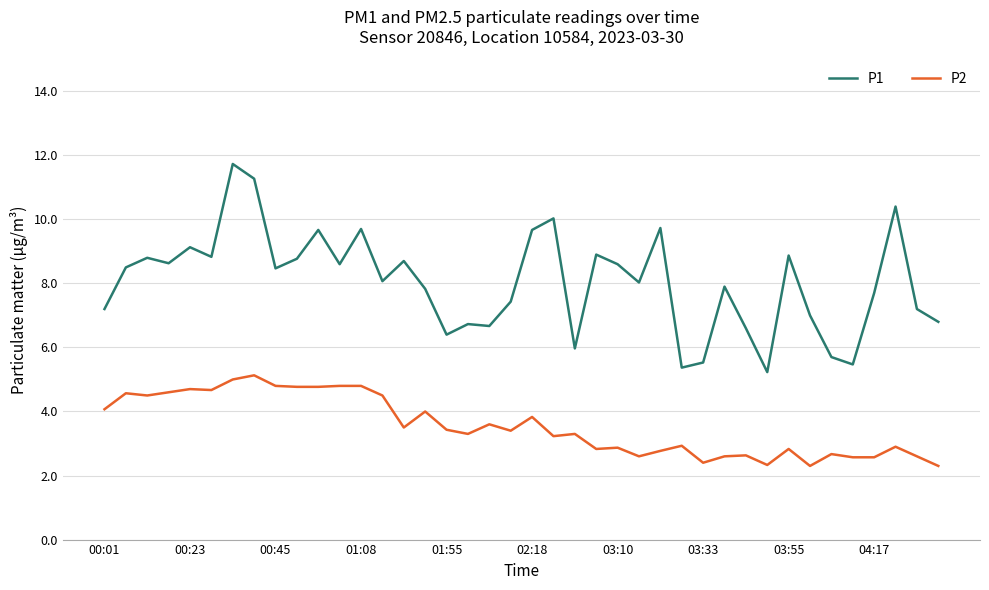

Rank the series by their maximum value, from highest to lowest.

P1, P2